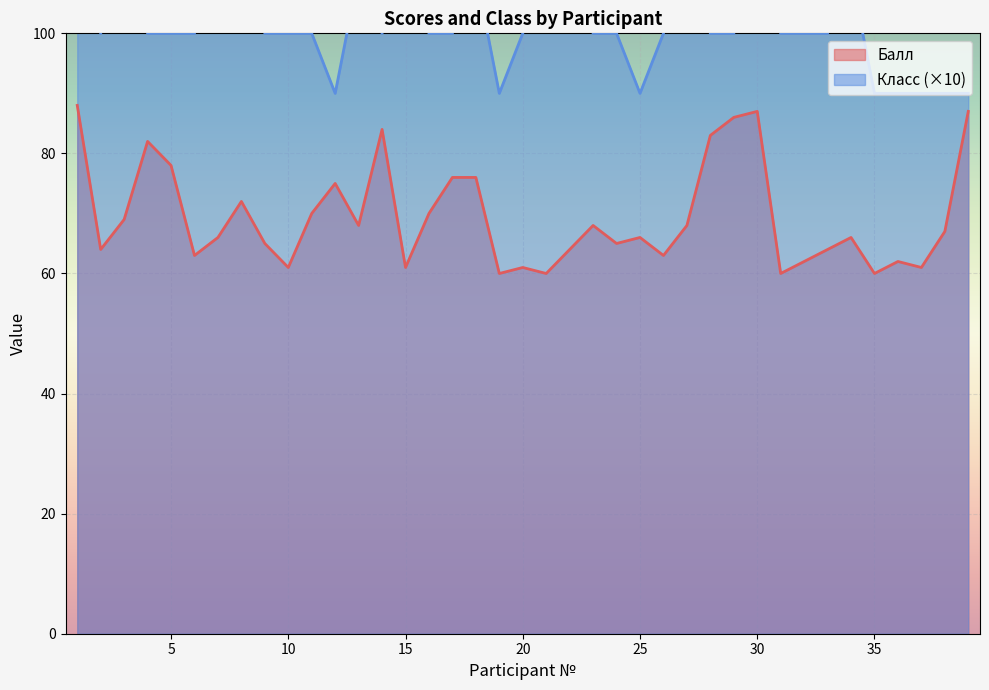

What are all the series names shown in the legend?

Балл, Класс